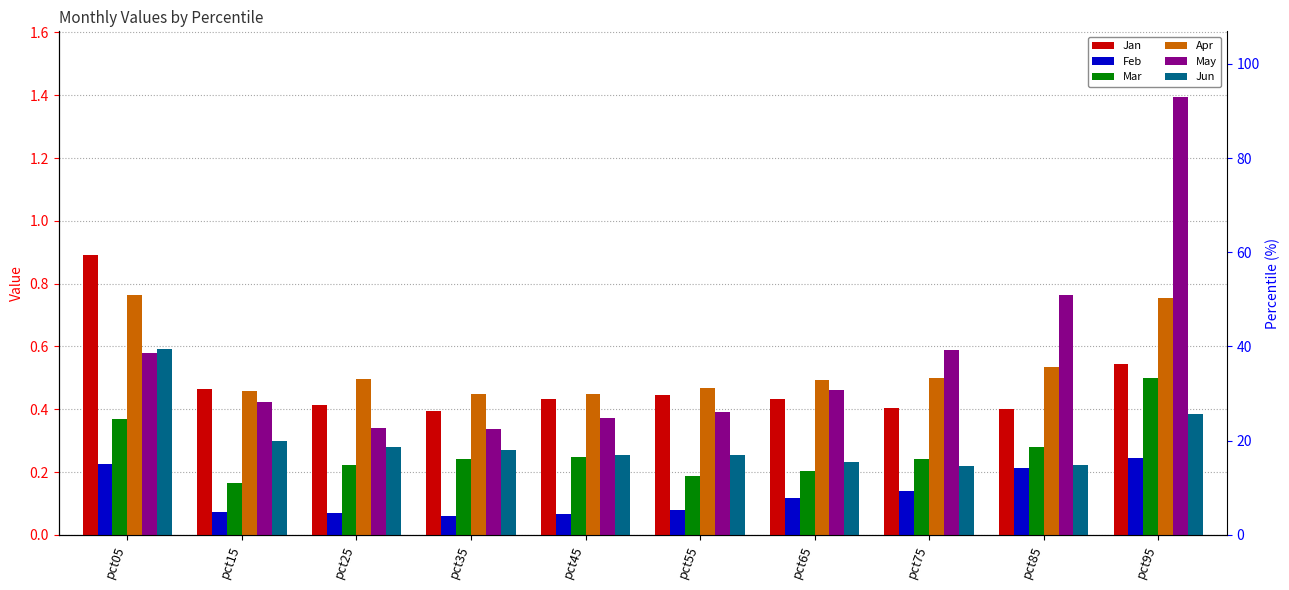

What is the smallest value displayed?

0.1